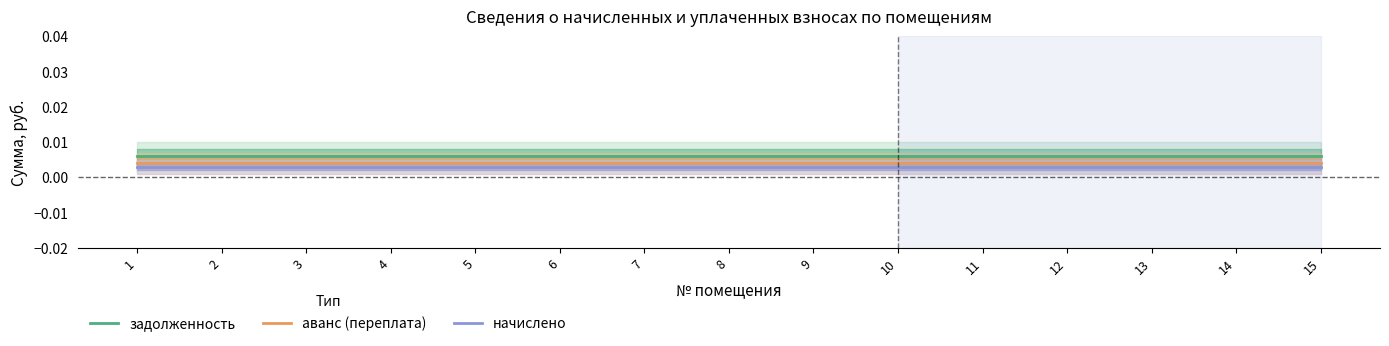

Rank the series by their maximum value, from lowest to highest.

начислено, аванс (переплата), задолженность